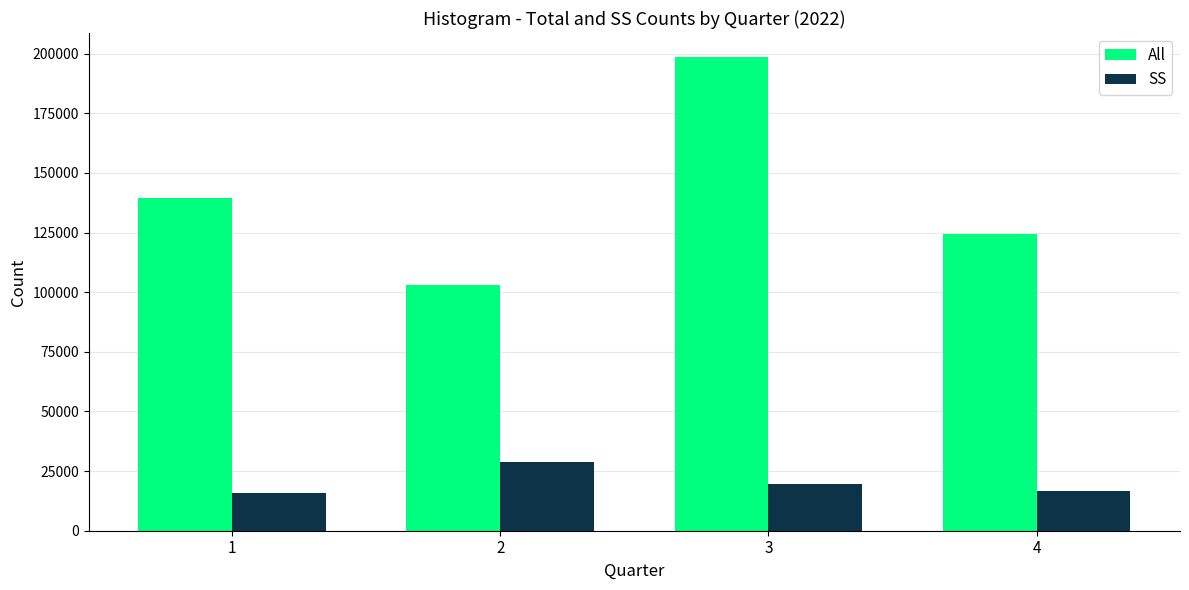

What is the difference between the second highest and minimum values in the All series?

36222